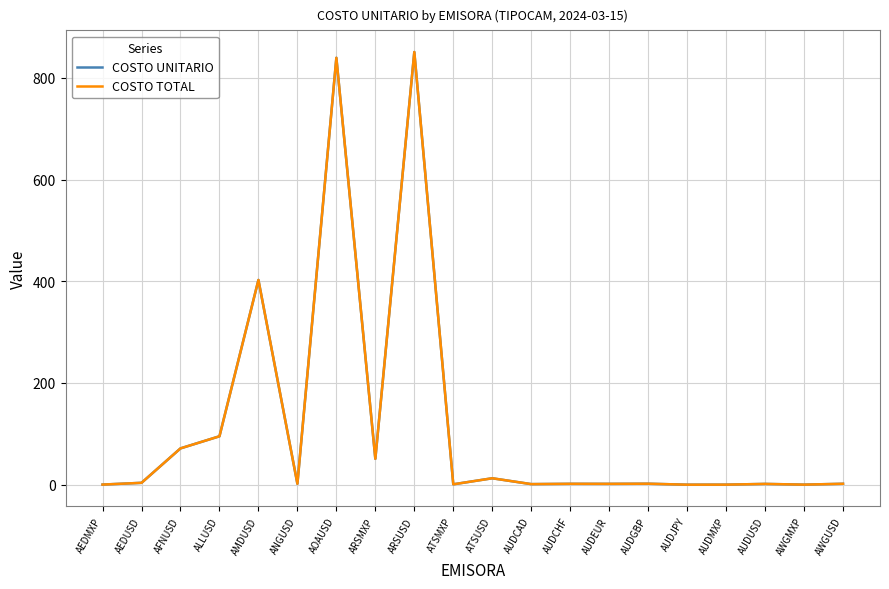

Reading right to left, extract all data points from this chart.

COSTO UNITARIO: 1.8	0.1	1.5	0.1	0.0	1.9	1.7	1.7	1.1	12.6	0.8	850.8	50.9	839.3	1.8	402.5	95.2	71.4	3.7	0.2
COSTO TOTAL: 1.8	0.1	1.5	0.1	0.0	1.9	1.7	1.7	1.1	12.6	0.8	850.8	50.9	839.3	1.8	402.5	95.2	71.4	3.7	0.2